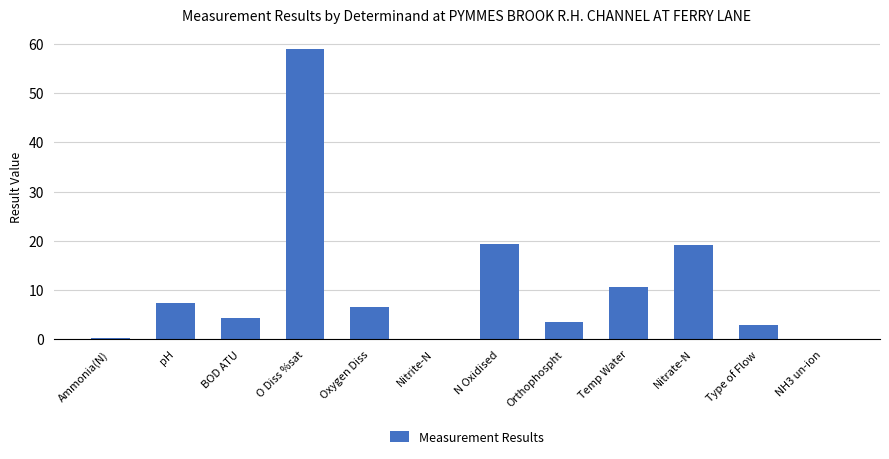

True or false: the data shows 4.2 at BOD ATU.

True